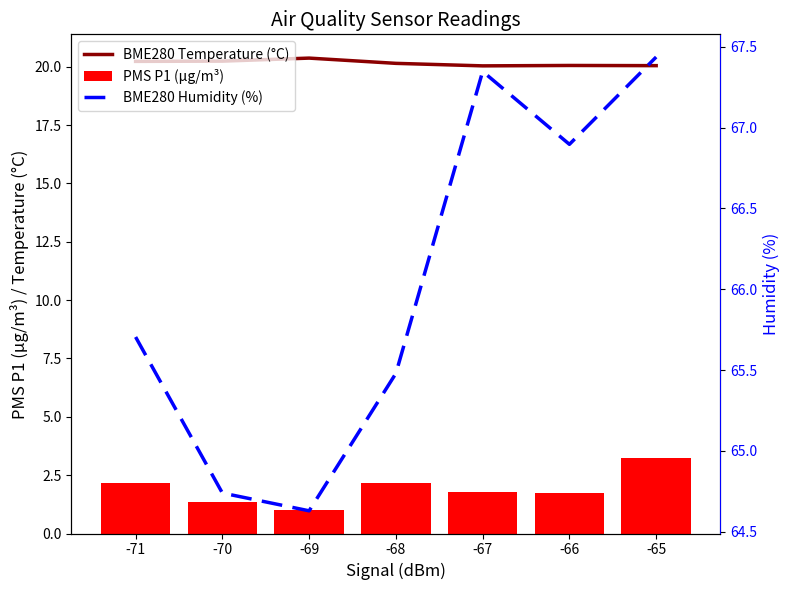

Reading left to right, transcribe all the data shown in this chart.

BME280 Temperature (°C): -71=20.2	-70=20.2	-69=20.4	-68=20.1	-67=20.0	-66=20.1	-65=20.0
PMS P1 (μg/m³): -71=2.2	-70=1.3	-69=1.0	-68=2.2	-67=1.8	-66=1.8	-65=3.2
BME280 Humidity (%): -71=65.7	-70=64.7	-69=64.6	-68=65.5	-67=67.3	-66=66.9	-65=67.4